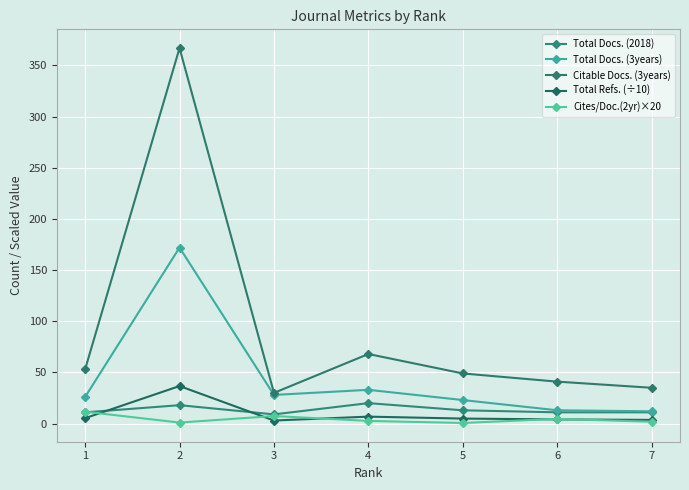

Reading left to right, what are all the values shown in this chart?

Total Docs. (2018): 1=11.0	2=18.0	3=9.0	4=20.0	5=13.0	6=11.0	7=11.0
Total Docs. (3years): 1=26.0	2=172.0	3=28.0	4=33.0	5=23.0	6=13.0	7=12.0
Citable Docs. (3years): 1=53.0	2=367.0	3=30.0	4=68.0	5=49.0	6=41.0	7=35.0
Total Refs. (÷10): 1=5.3	2=36.7	3=3.0	4=6.8	5=4.9	6=4.1	7=3.6
Cites/Doc.(2yr)×20: 1=11.6	2=1.0	3=7.4	4=2.6	5=0.6	6=4.6	7=1.8